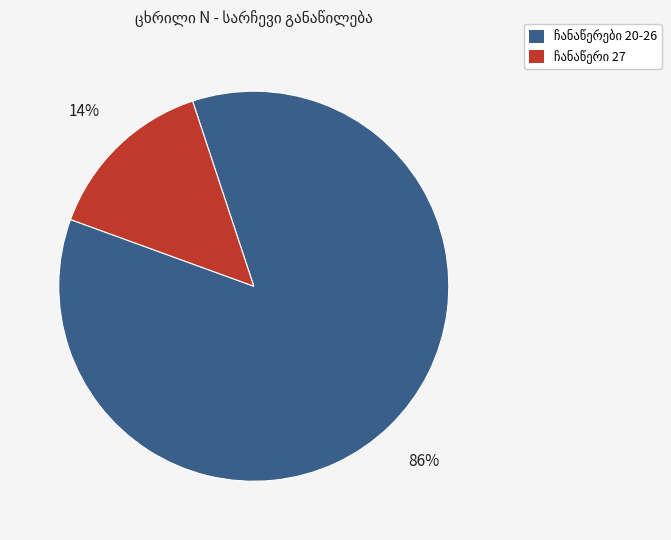

Does any single category account for the majority?

Yes